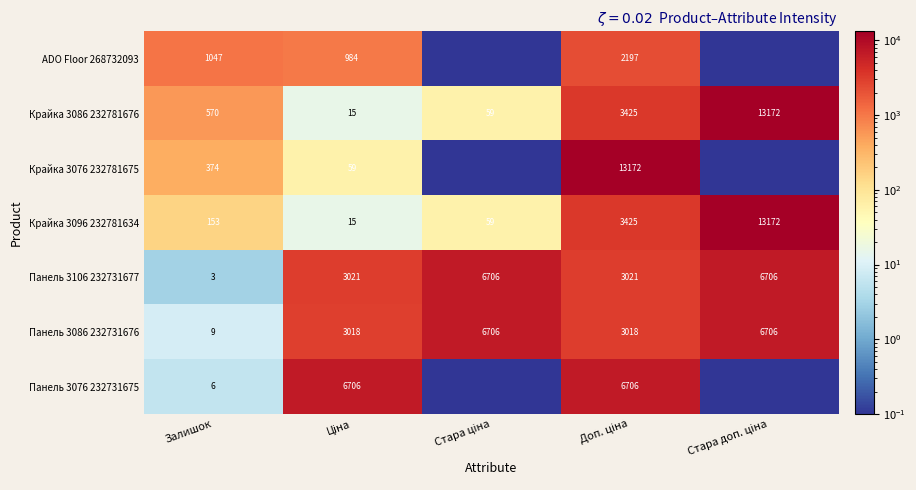

What is the sum of all Крайка 3086 232781676 values?

17241.0